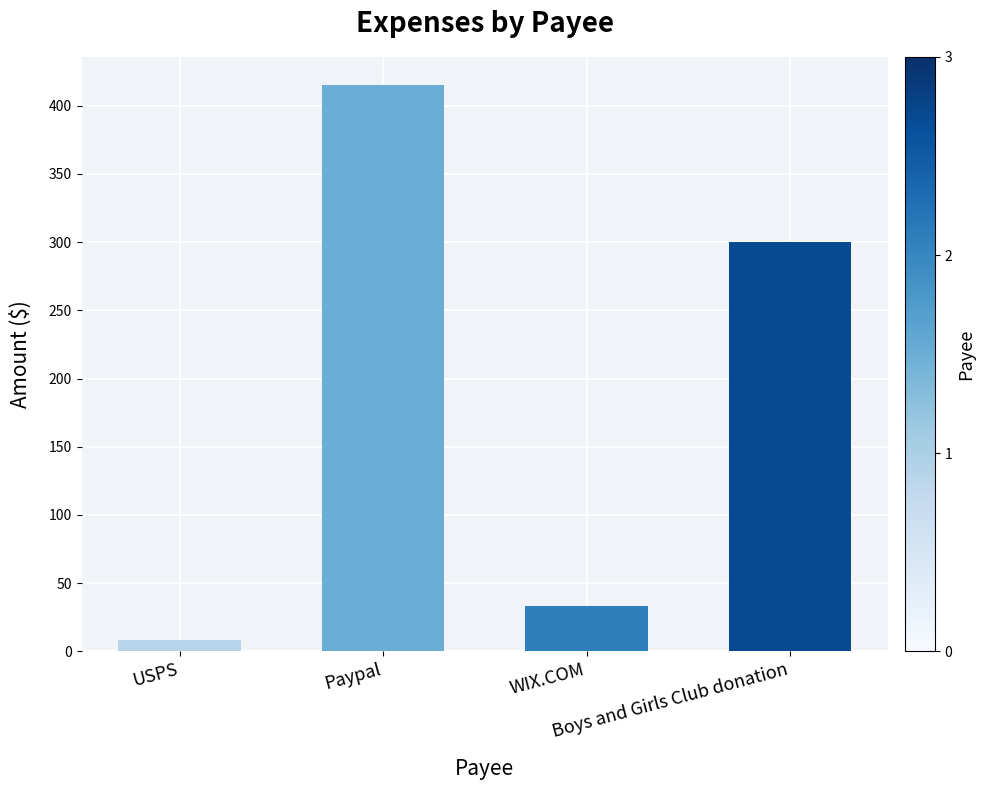

Reading left to right, what are all the values shown in this chart?

8.2	415.0	33.0	300.0